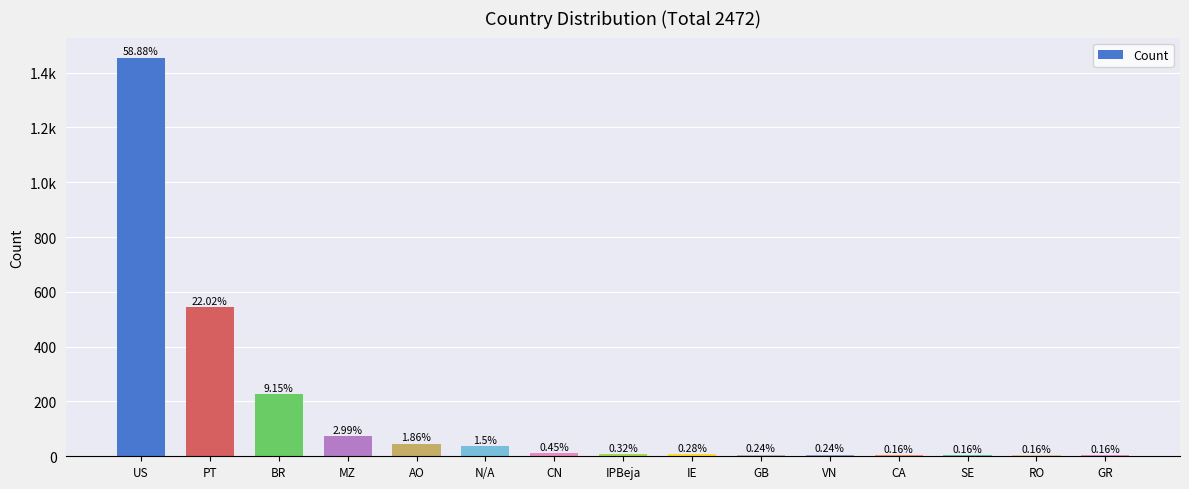

What is the sum of the values at IE and IPBeja?

15